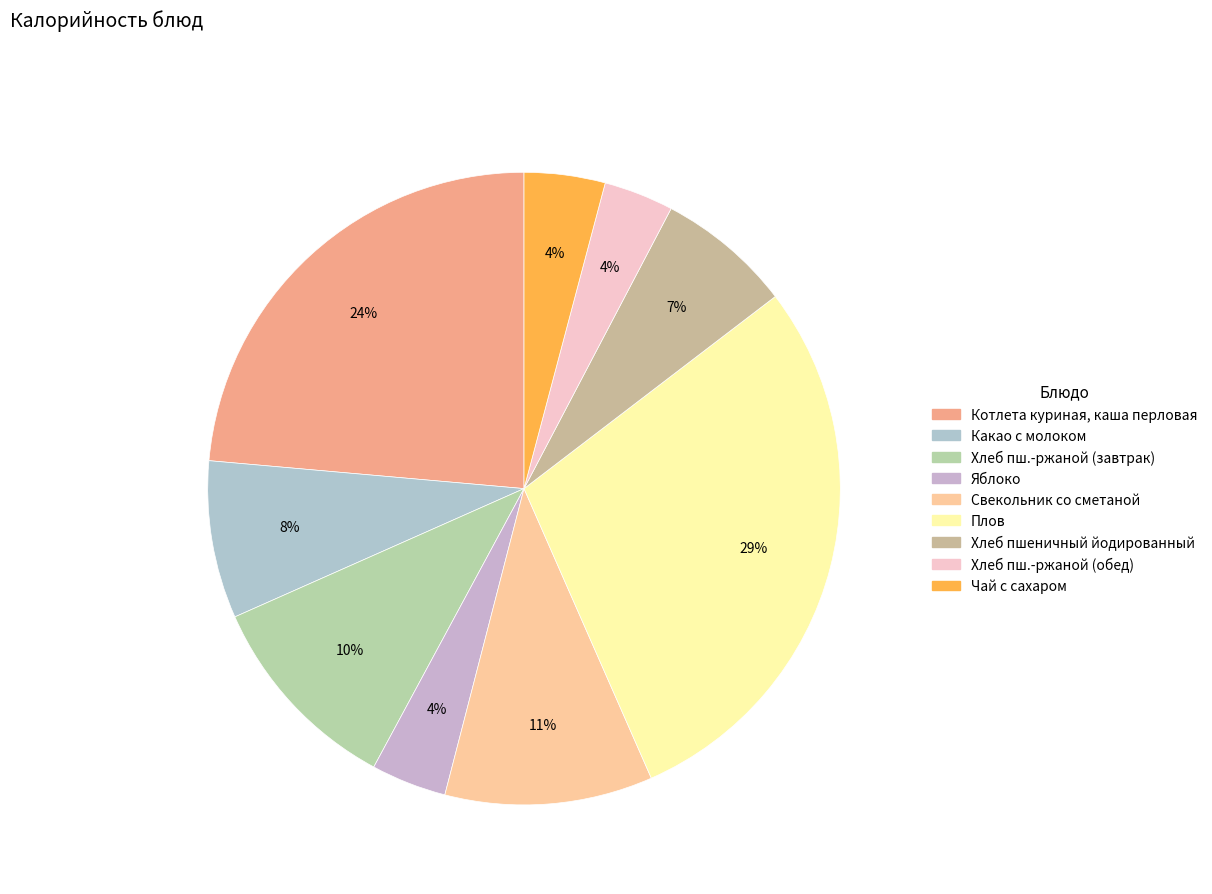

How many slices are in this pie chart?

9